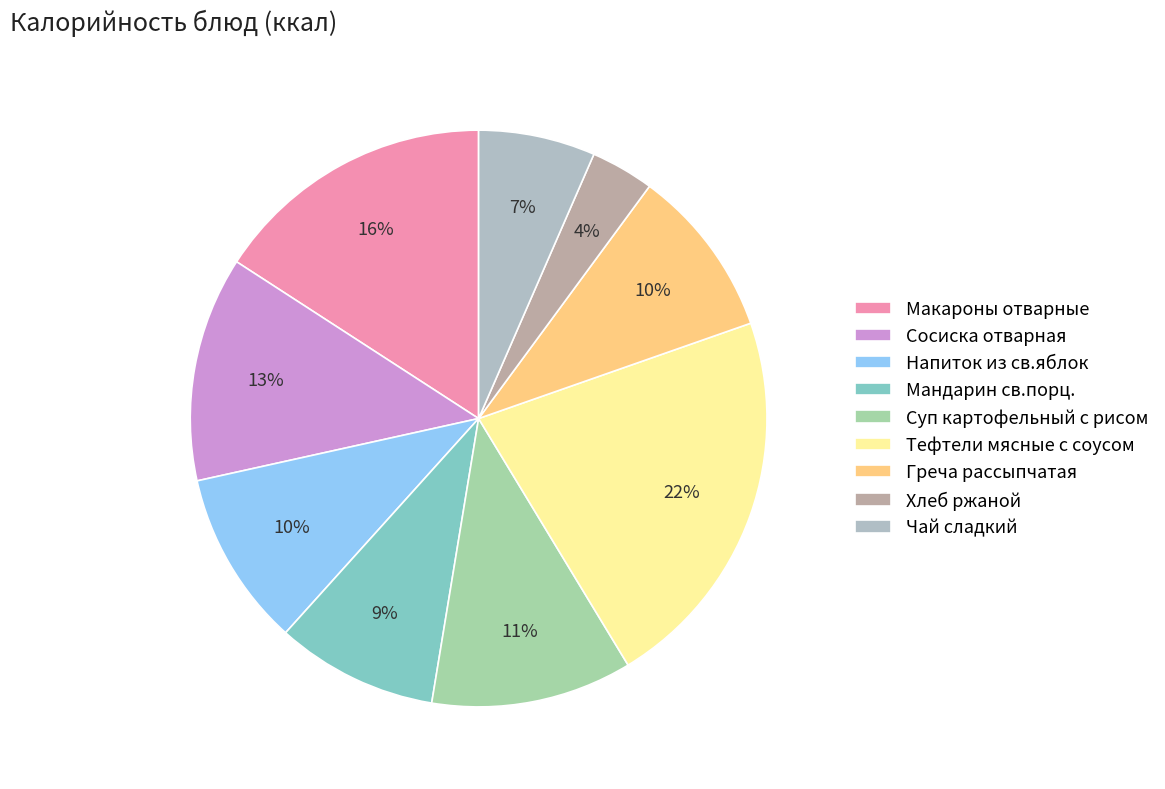

What percentage is the Суп картофельный с рисом slice, to the nearest percent?

11%